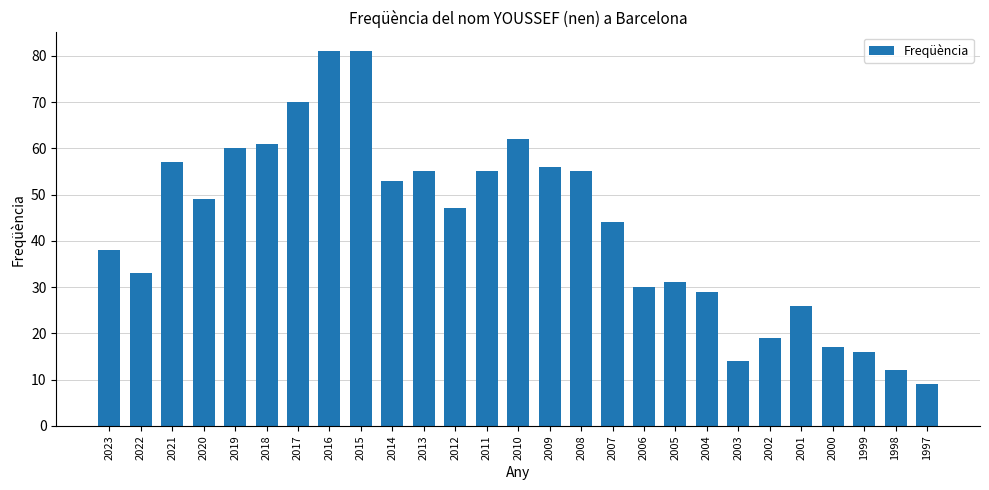

How many bars are there in total?

27